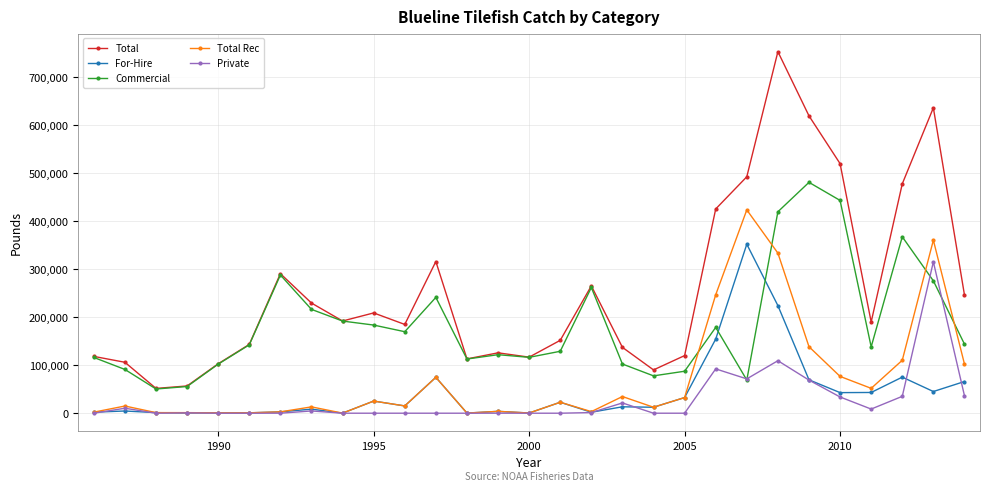

What is the difference between the second highest and minimum values in the Commercial series?

392609.0